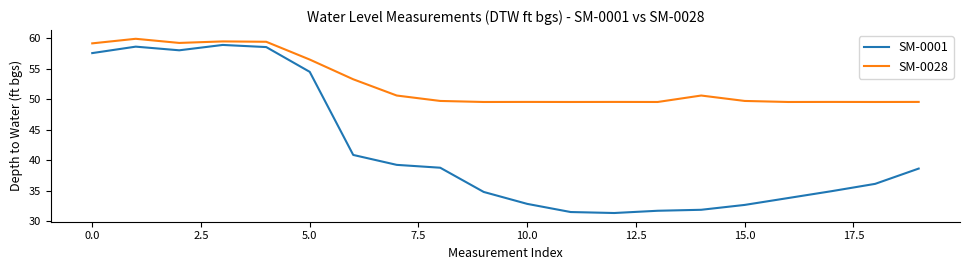

What is the lowest value of the SM-0028 series?

49.6